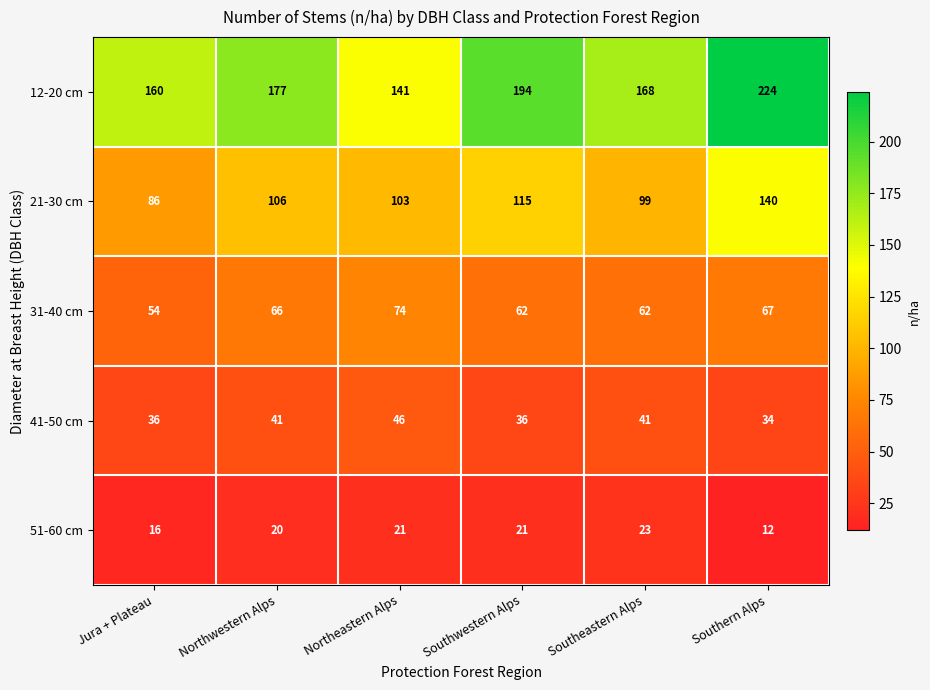

True or false: 41-50 cm has a value of 41 at Southeastern Alps.

True